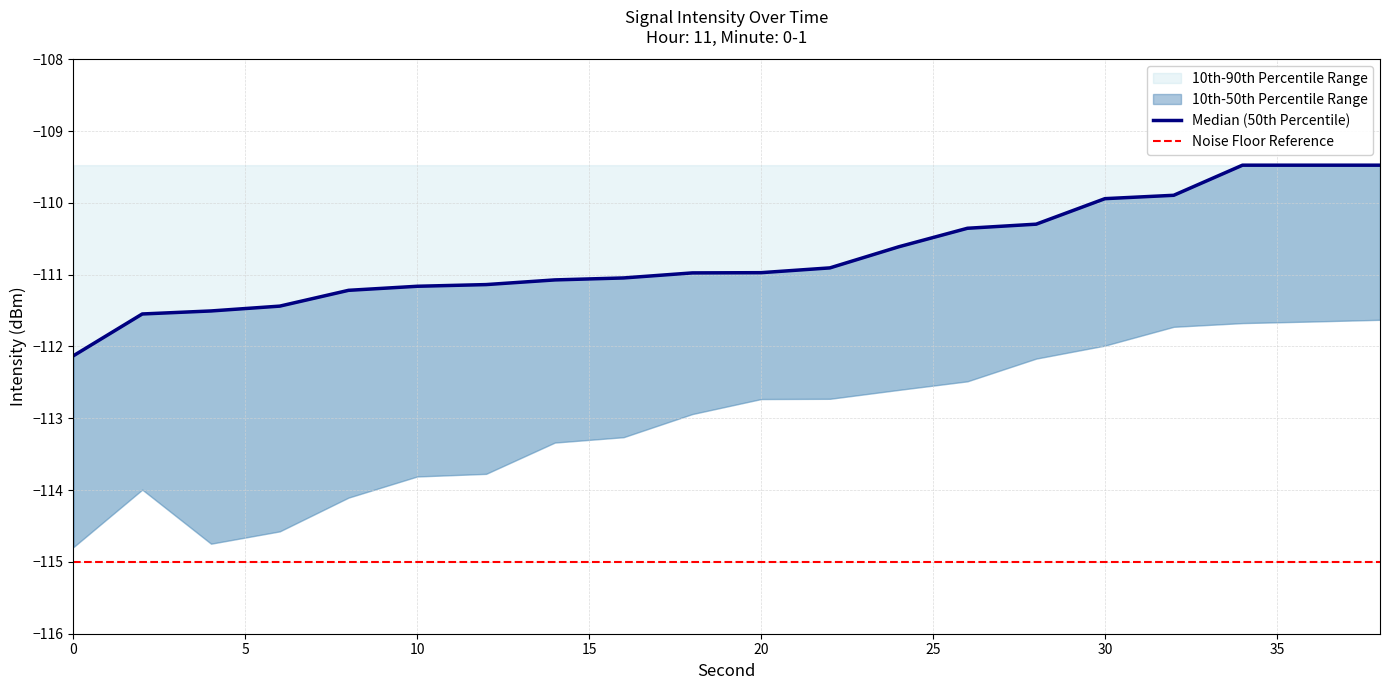

Reading right to left, list all the values displayed in this chart.

10th Percentile: -111.6	-111.7	-111.7	-111.7	-112.0	-112.2	-112.5	-112.6	-112.7	-112.7	-112.9	-113.3	-113.3	-113.8	-113.8	-114.1	-114.6	-114.7	-114.0	-114.8
50th Percentile (Median): -109.5	-109.5	-109.5	-109.9	-109.9	-110.3	-110.4	-110.6	-110.9	-111.0	-111.0	-111.0	-111.1	-111.1	-111.2	-111.2	-111.4	-111.5	-111.5	-112.1
90th Percentile: -109.5	-109.5	-109.5	-109.5	-109.5	-109.5	-109.5	-109.5	-109.5	-109.5	-109.5	-109.5	-109.5	-109.5	-109.5	-109.5	-109.5	-109.5	-109.5	-109.5